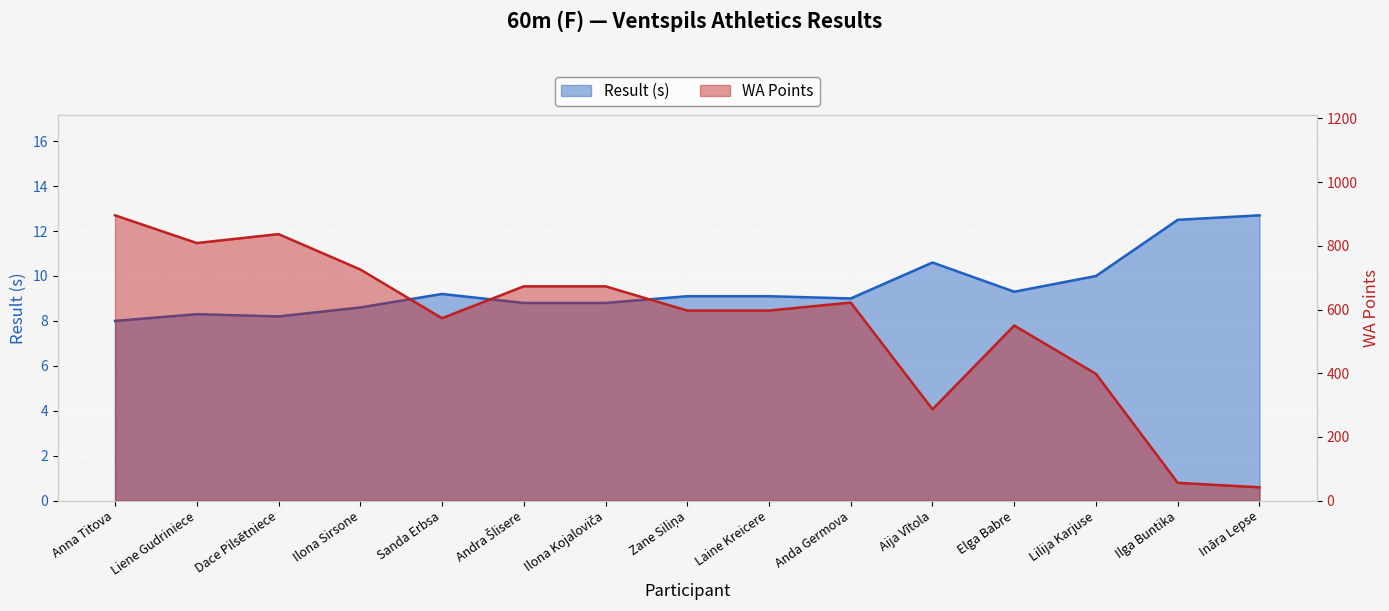

Rank the categories by WA value from lowest to highest.

Ināra Lepse, Ilga Buntika, Aija Vītola, Lilija Karjuse, Elga Babre, Sanda Erbsa, Zane Siliņa, Laine Kreicere, Anda Germova, Andra Šlisere, Ilona Kojaloviča, Ilona Sirsone, Liene Gudriniece, Dace Pilsētniece, Anna Titova